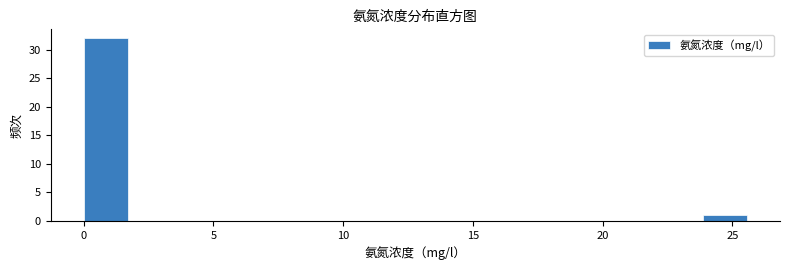

Read against the x-axis, roughly where is the centre of the tallest bar?

1.0